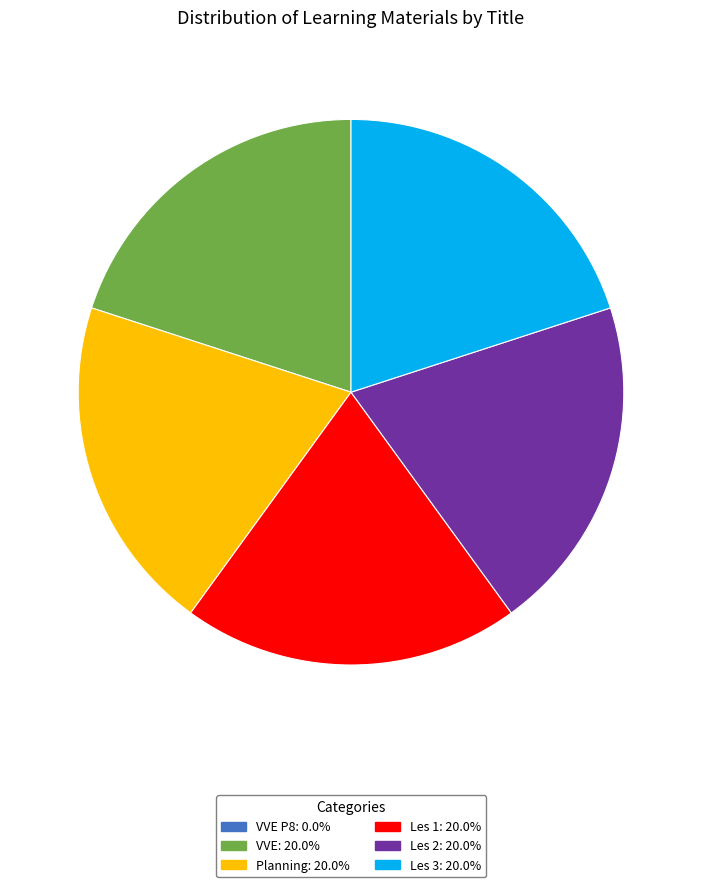

Does any single category account for the majority?

No